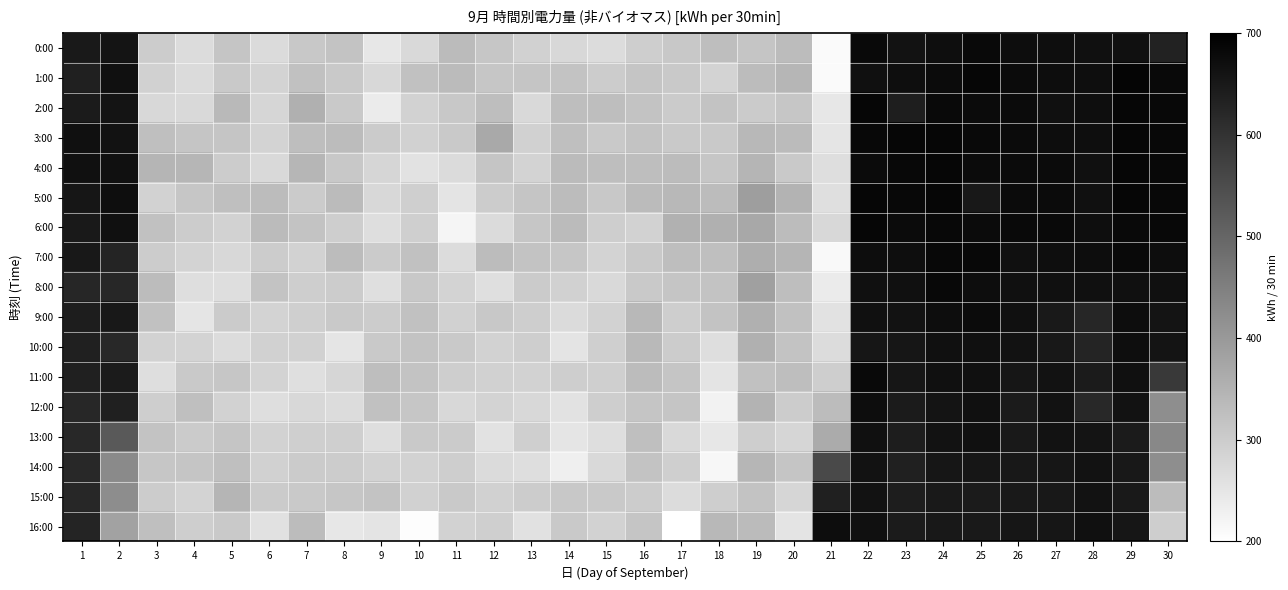

What is the difference between the highest and lowest values at 26?

34